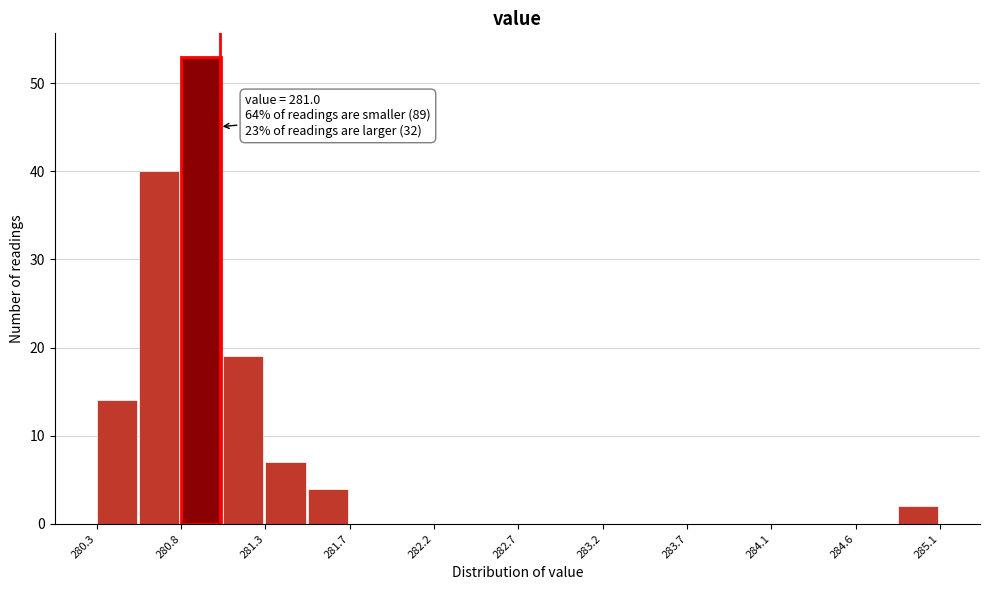

Which range on the x-axis has the tallest bar?

280.78 to 281.02